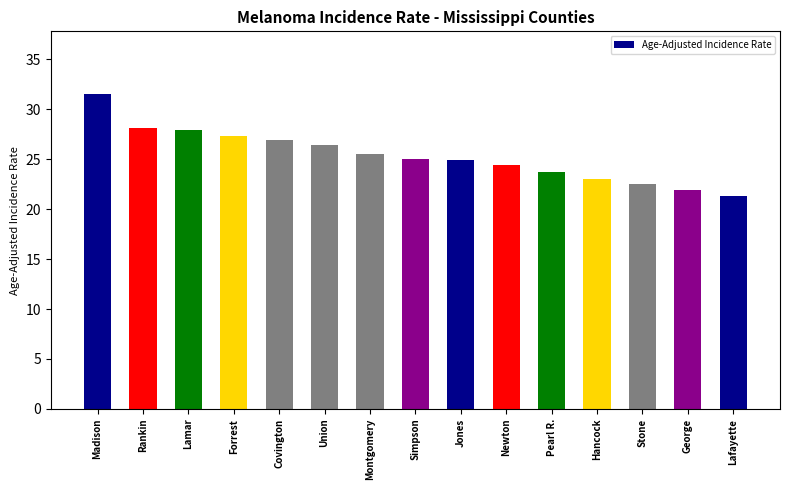

What is the maximum value shown in the chart?

31.5